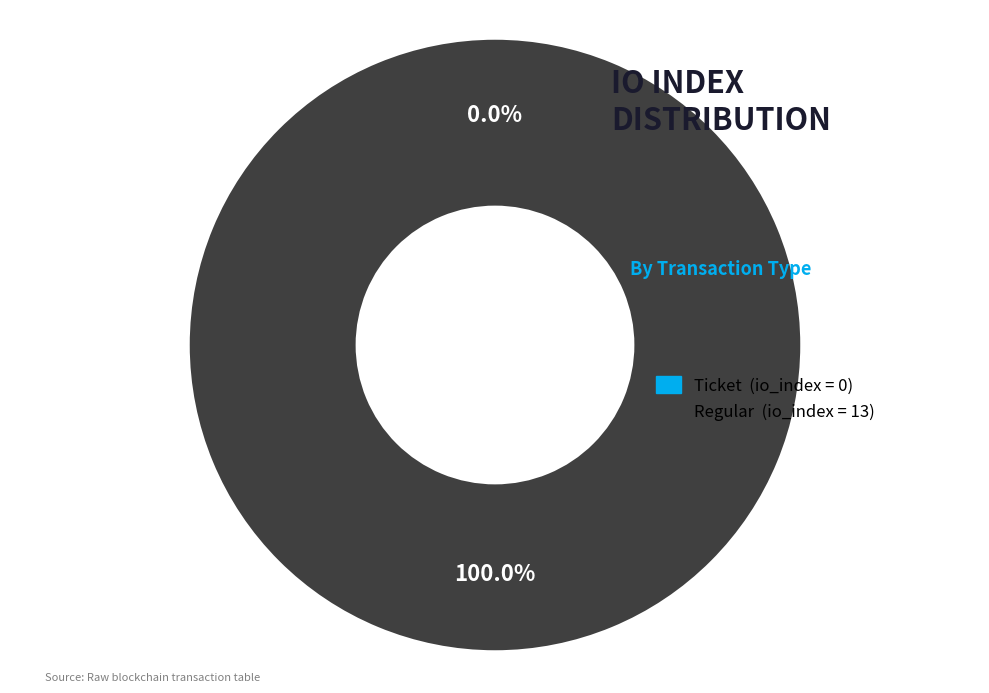

Rank the categories by value from highest to lowest.

tx_type: Regular (io_index=13), tx_type: Ticket (io_index=0)